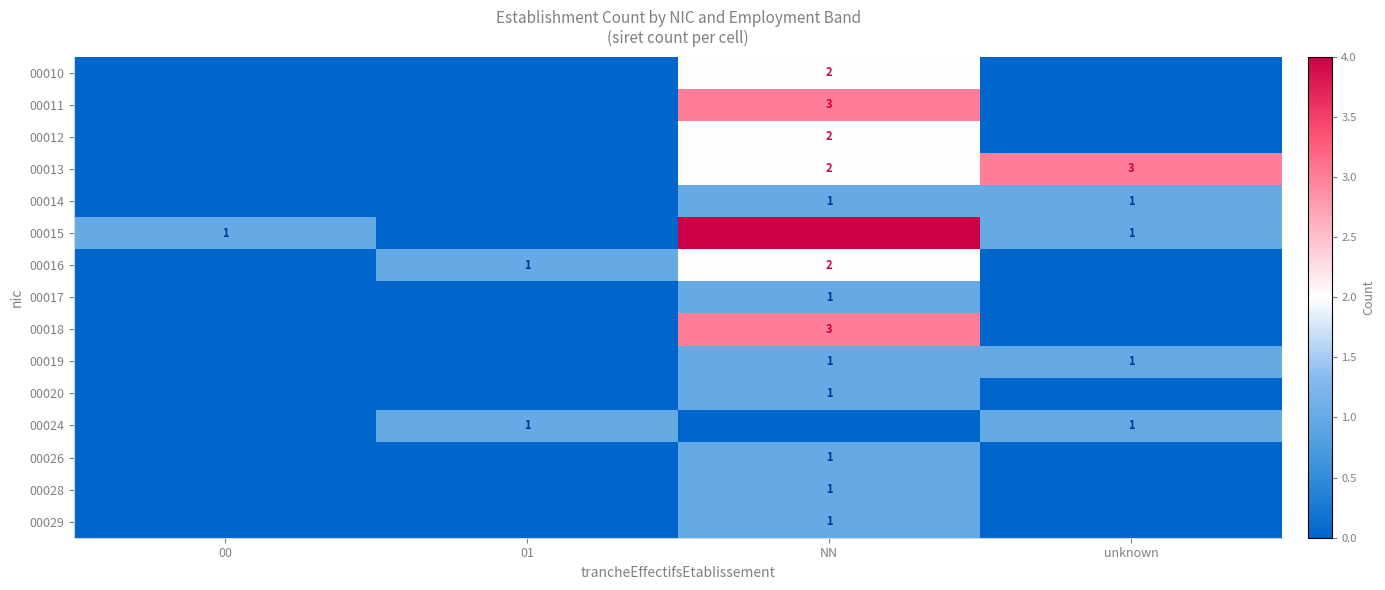

What is the total value across all series at 00?

1